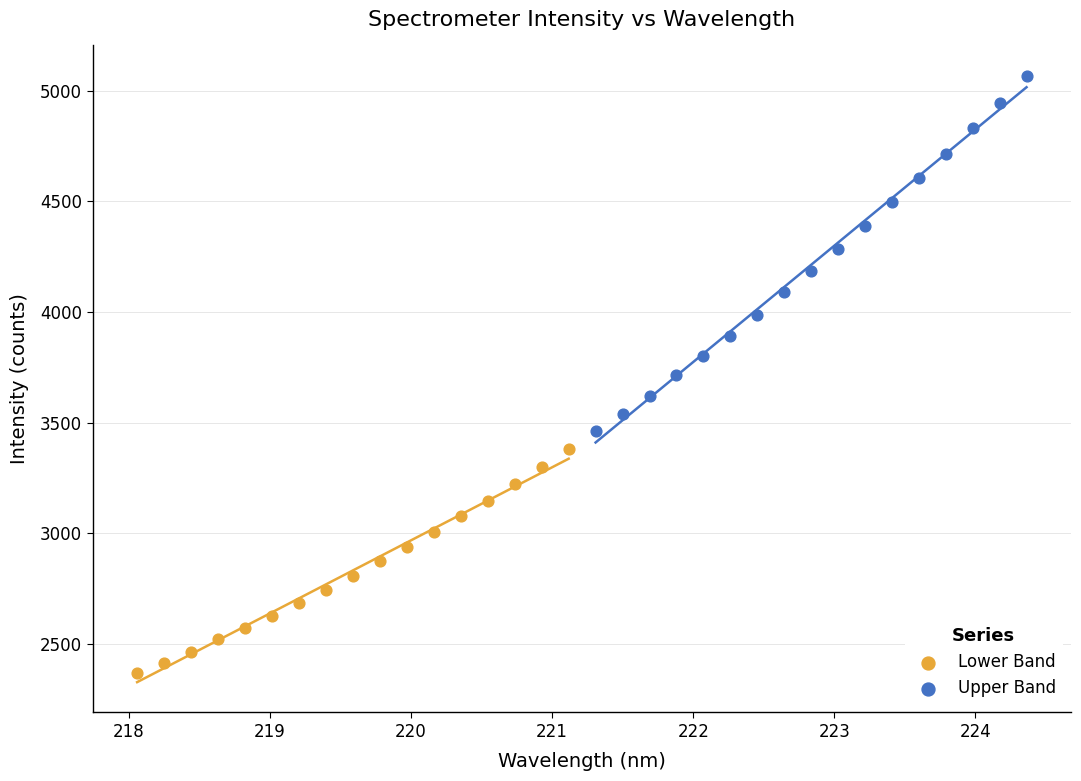

Which series contains the highest Y value?

Upper Band